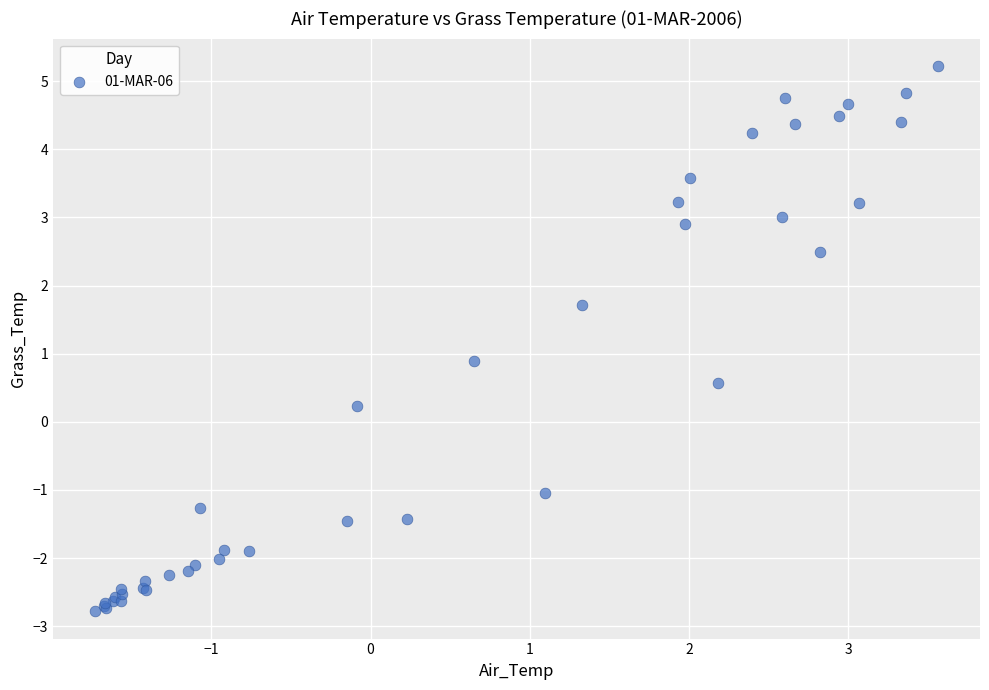

What Y value in the scatter plot is closest to 1?

0.9